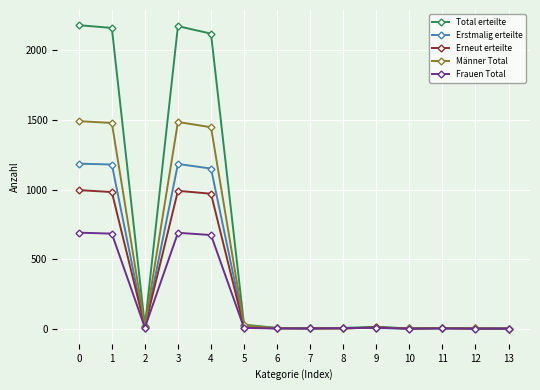

What is the average value of the Erneut erteilte series?

284